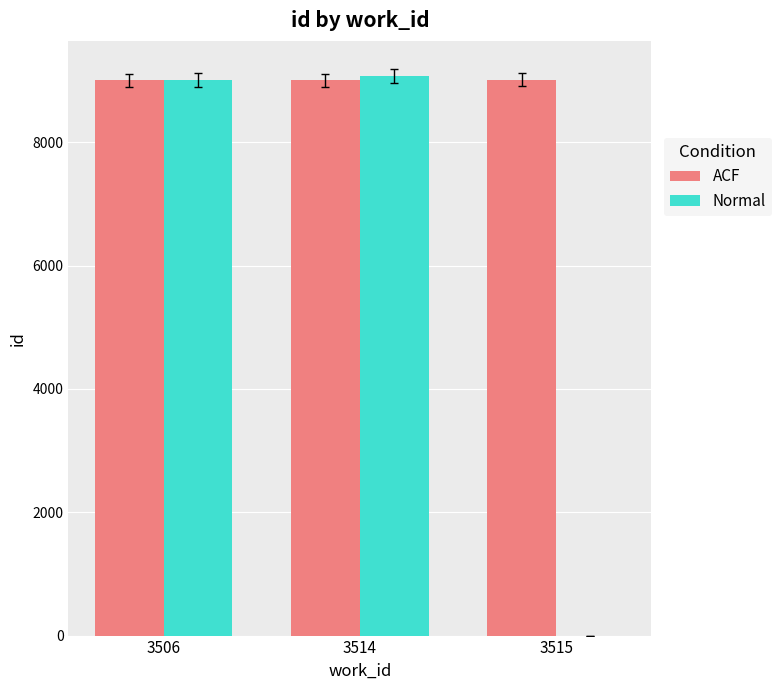

How many ACF values are between 9001 and 9016?

3